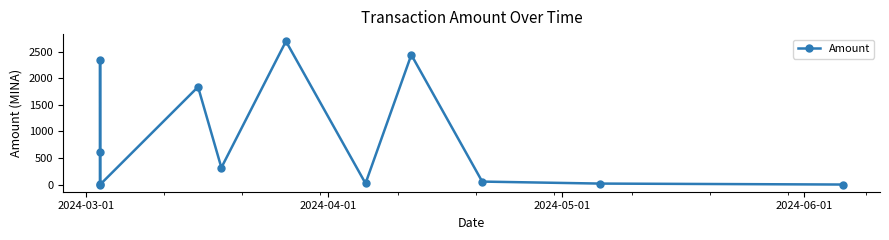

What is the value of the 9th point from the left?

2444.7